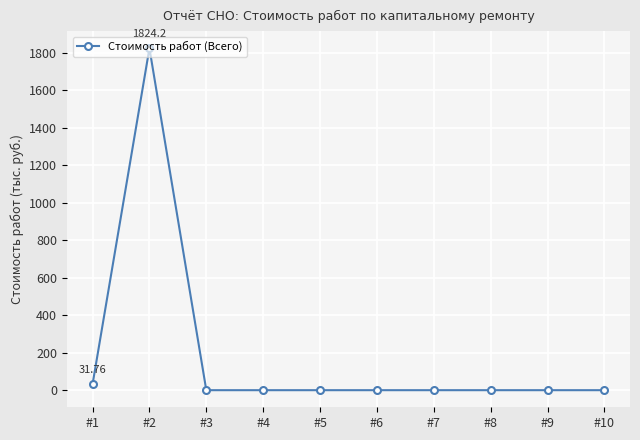

How many lines are shown in the chart?

1